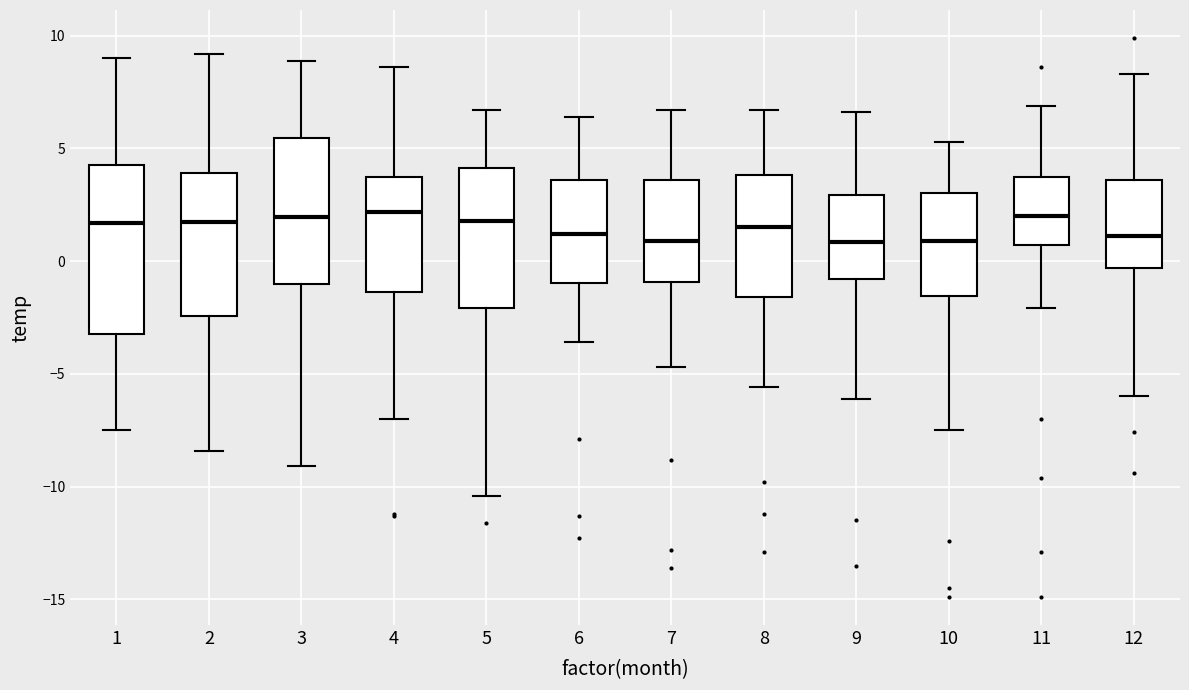

Where does the upper whisker of the box at x = 2 end on the y-axis? The values are not printed on the chart, so give them approximately, as read against the axis.

9.0